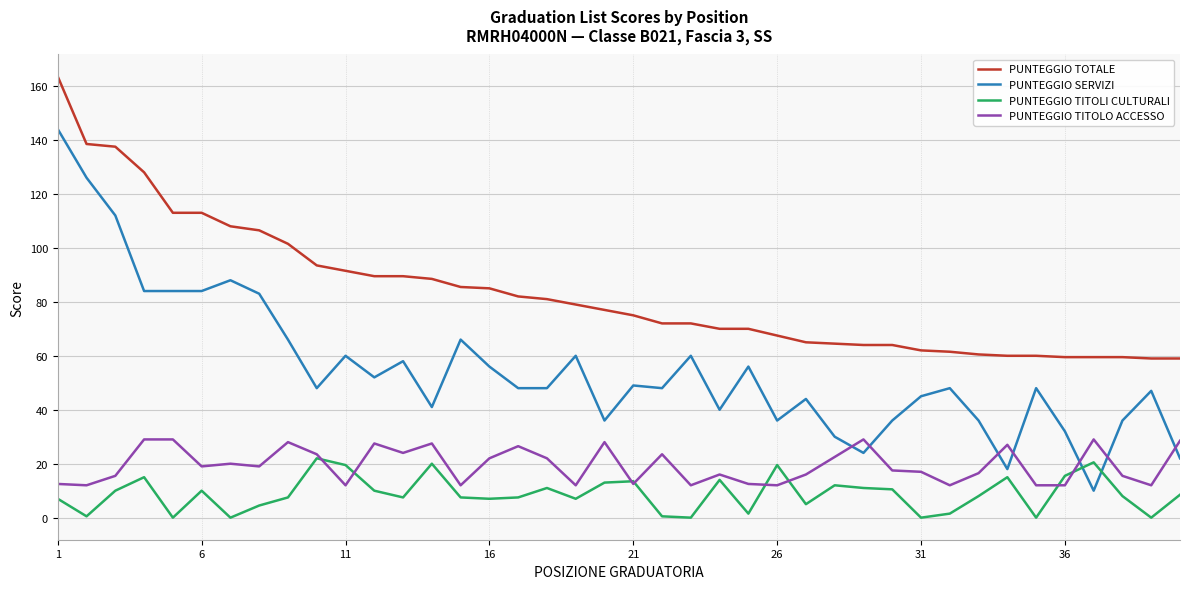

Which series has the largest total across all categories?

PUNTEGGIO TOTALE